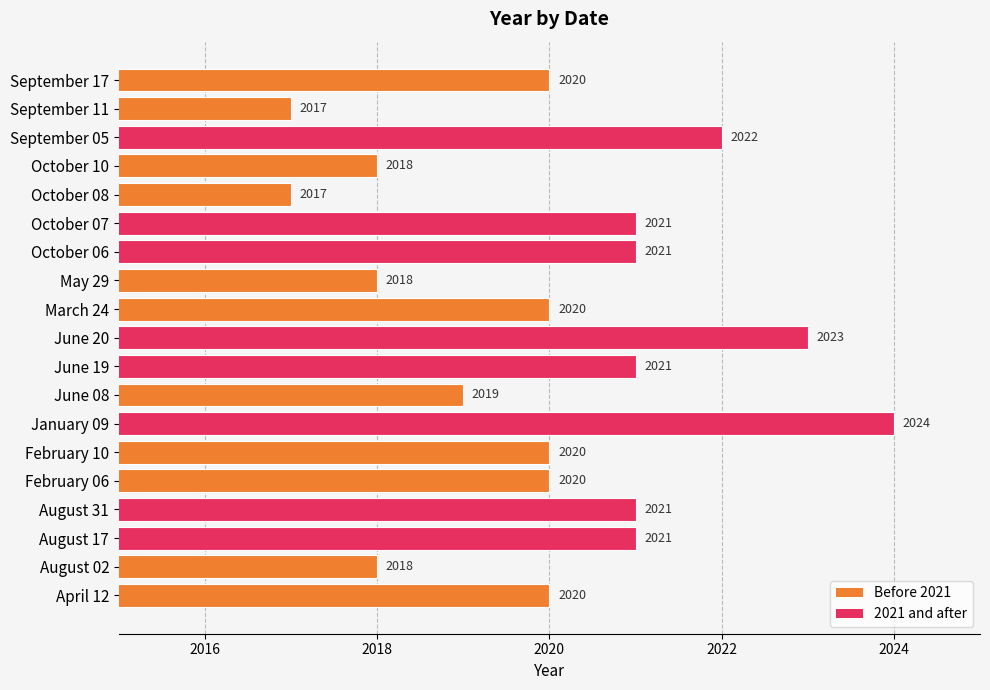

What is the difference between the maximum and minimum values?

7